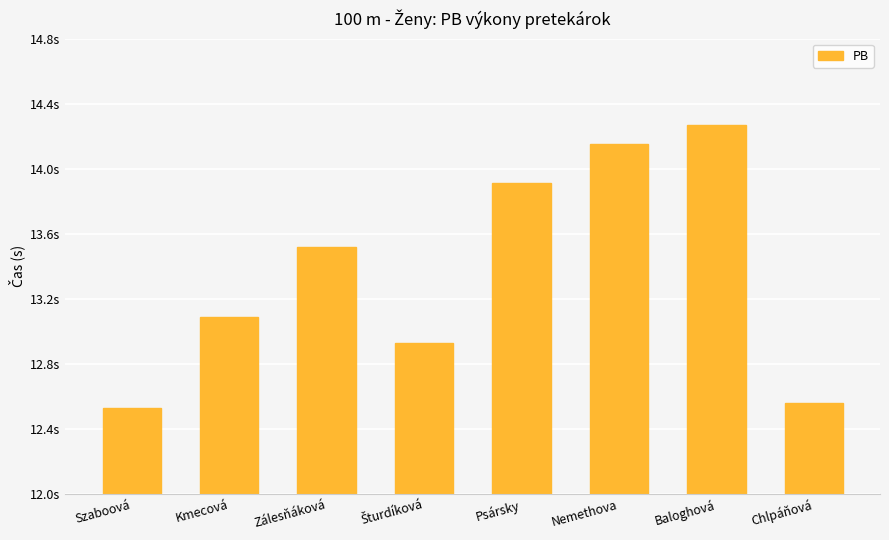

Are the bars horizontal?

No